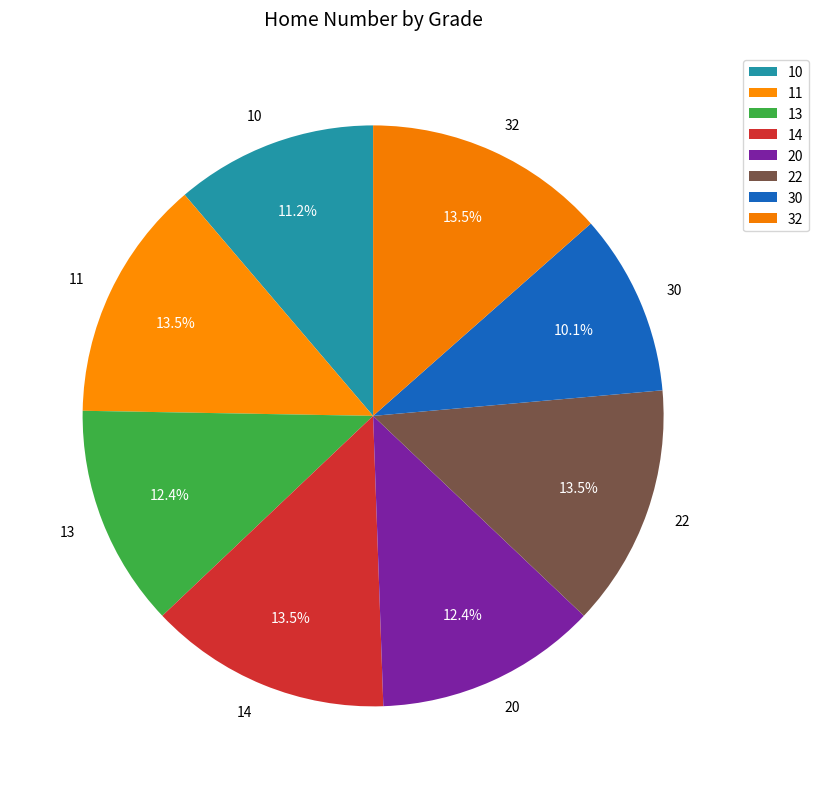

How many segments does this pie chart have?

8